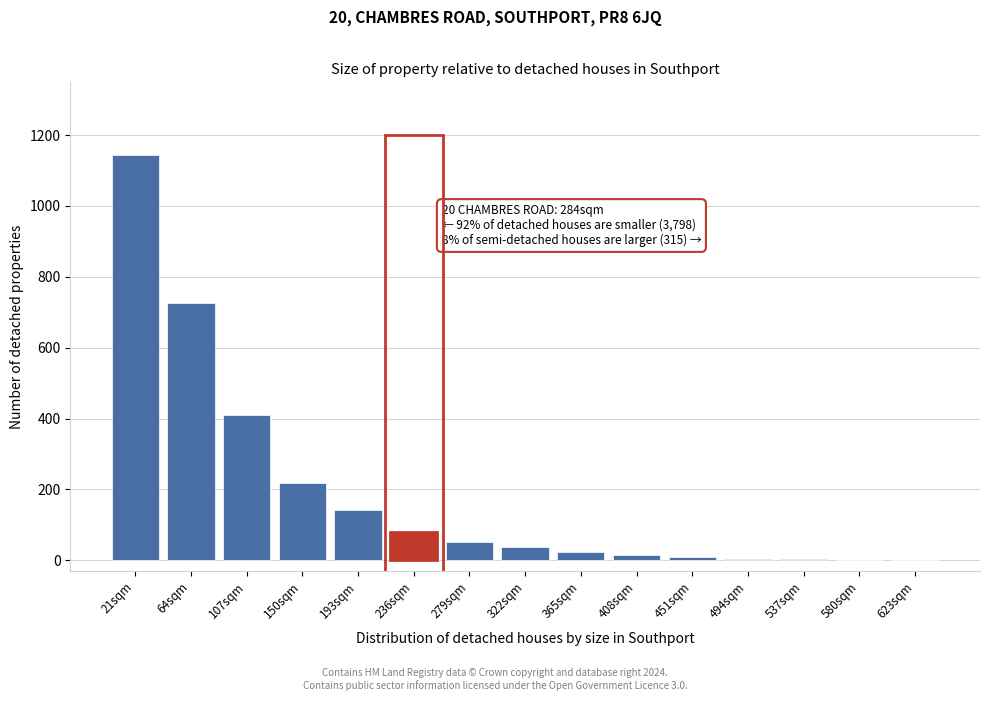

Which category has the highest value across all series?

21sqm